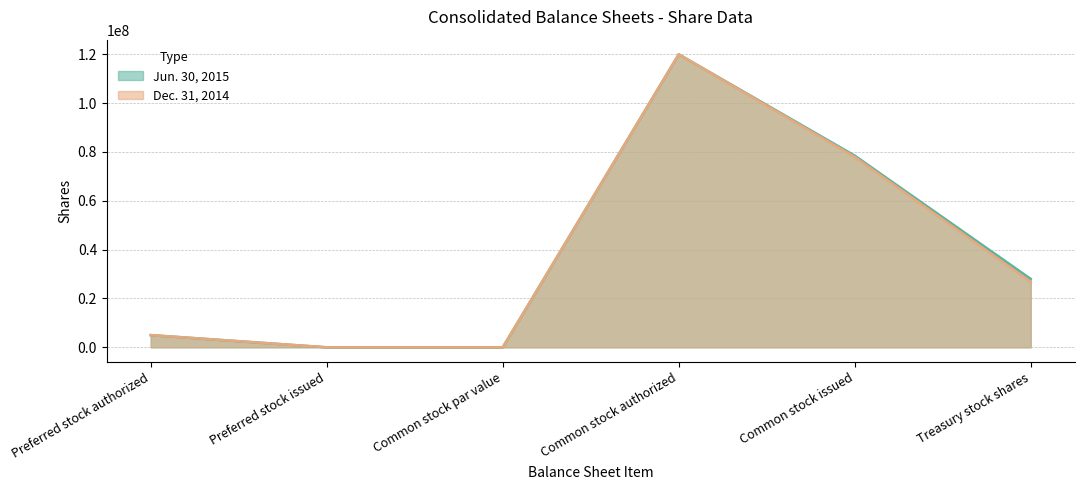

The value of Dec. 31, 2014 at Common stock authorized is 120000000. True or false?

True